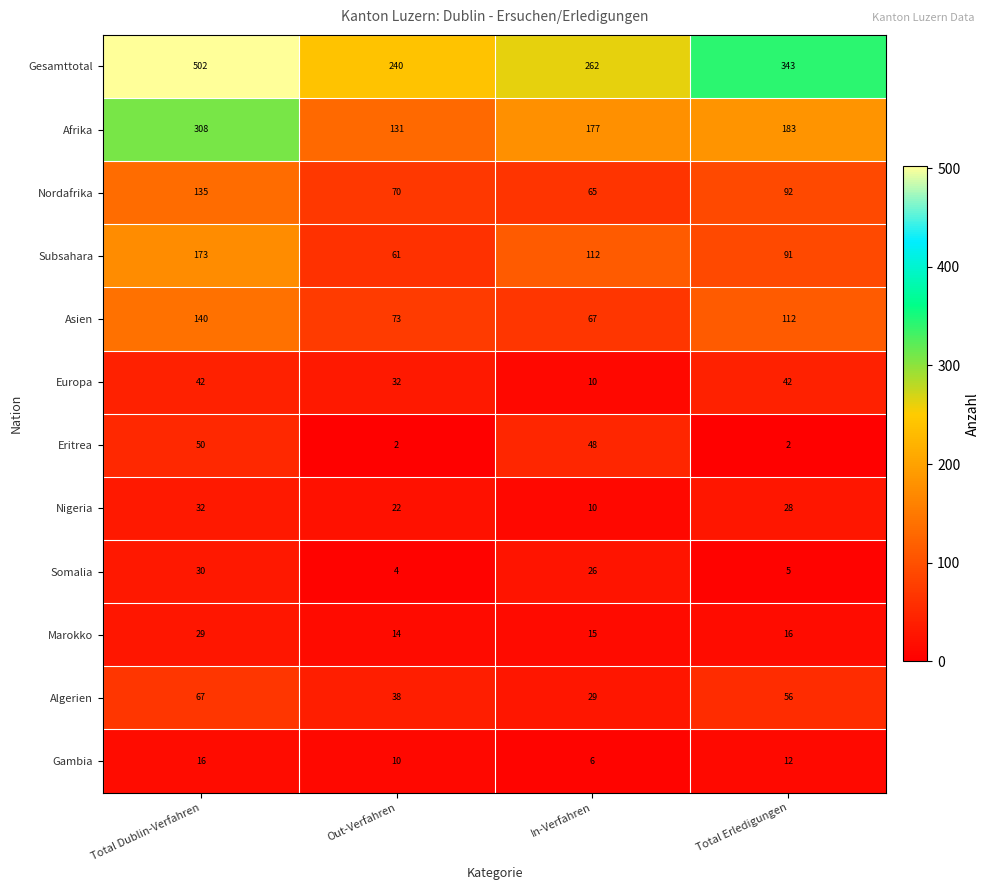

True or false: Afrika has a value of 241 at Total Erledigungen.

False